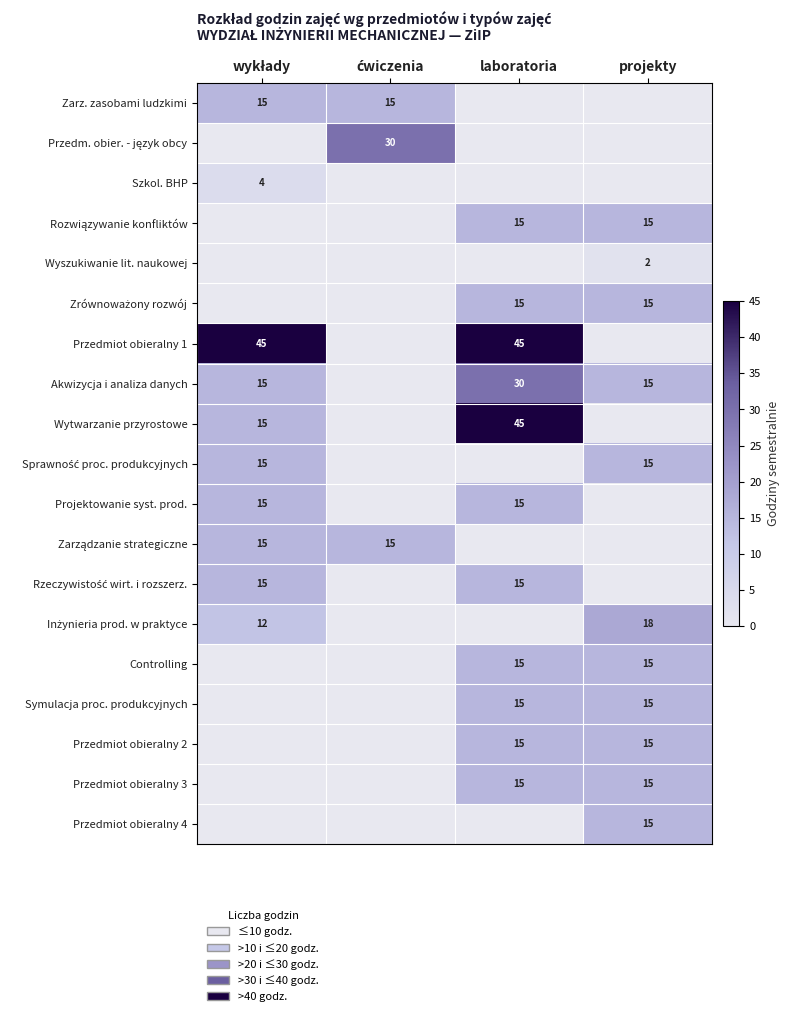

How many categories are shown in the chart?

4